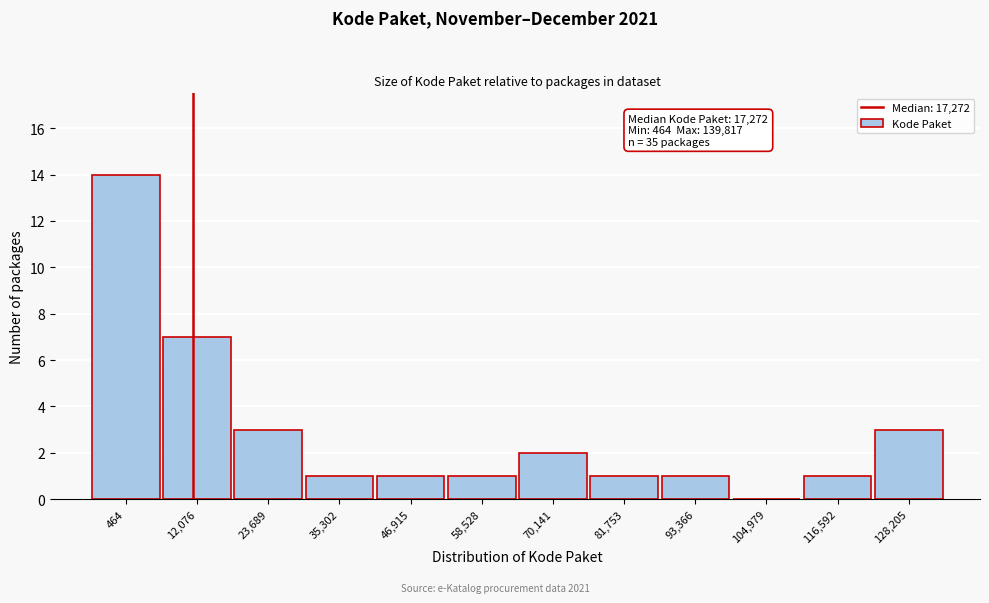

Reading left to right, what are all the values shown in this chart?

464=14	12,076=7	23,689=3	35,302=1	46,915=1	58,528=1	70,141=2	81,753=1	93,366=1	104,979=0	116,592=1	128,205=3